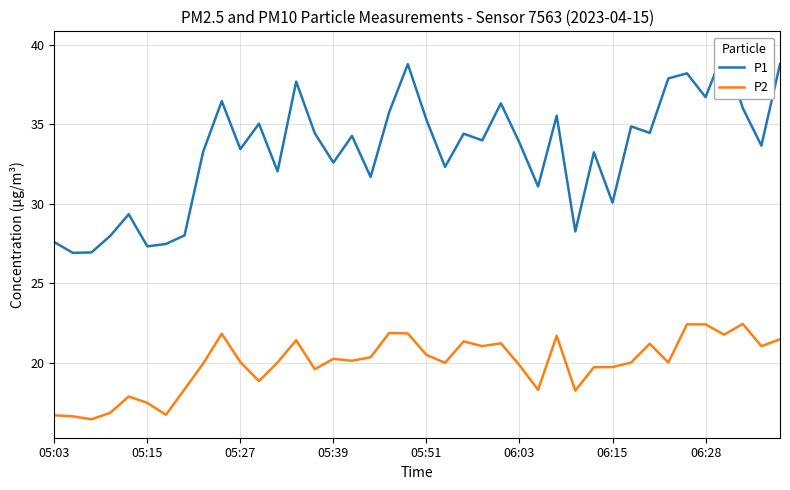

True or false: P2 and P1 intersect in this chart.

False